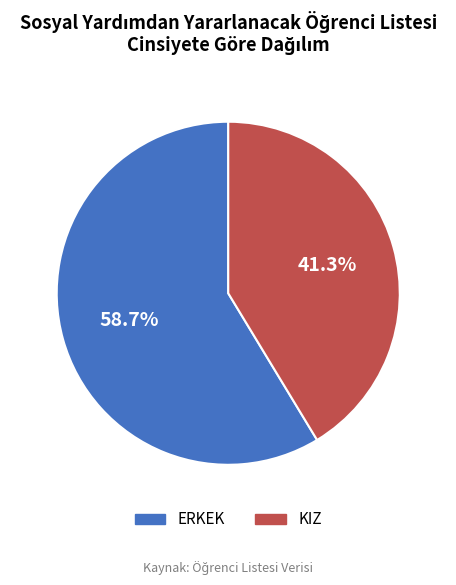

Does ERKEK account for over 50% of the chart?

Yes